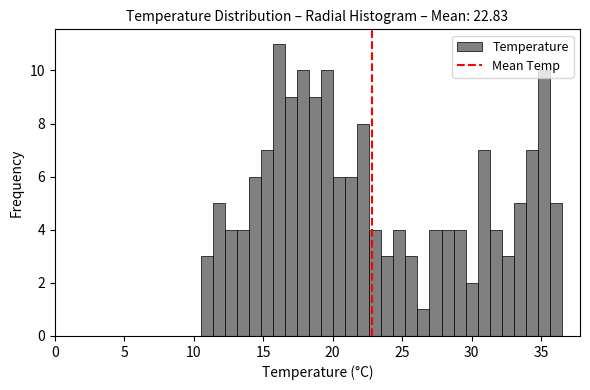

Around what value on the x-axis is the tallest bar? Give the approximate position of its centre, as read against the axis.

16.0